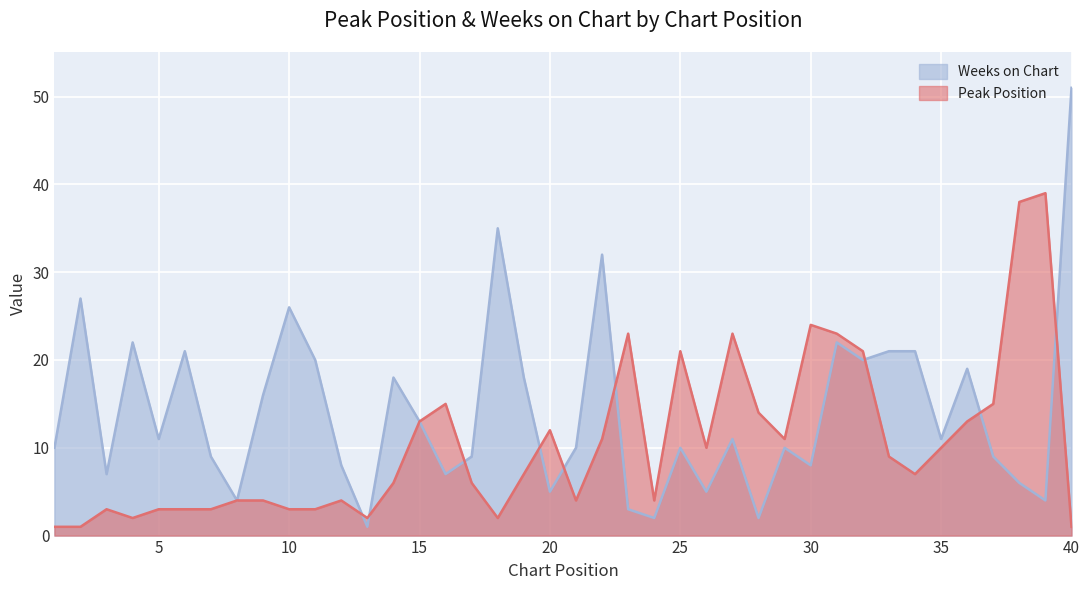

Reading left to right, extract all data points from this chart.

Peak Position: 1=1	2=1	3=3	4=2	5=3	6=3	7=3	8=4	9=4	10=3	11=3	12=4	13=2	14=6	15=13	16=15	17=6	18=2	19=7	20=12	21=4	22=11	23=23	24=4	25=21	26=10	27=23	28=14	29=11	30=24	31=23	32=21	33=9	34=7	35=10	36=13	37=15	38=38	39=39	40=1
Weeks on Chart: 1=10	2=27	3=7	4=22	5=11	6=21	7=9	8=4	9=16	10=26	11=20	12=8	13=1	14=18	15=13	16=7	17=9	18=35	19=18	20=5	21=10	22=32	23=3	24=2	25=10	26=5	27=11	28=2	29=10	30=8	31=22	32=20	33=21	34=21	35=11	36=19	37=9	38=6	39=4	40=51